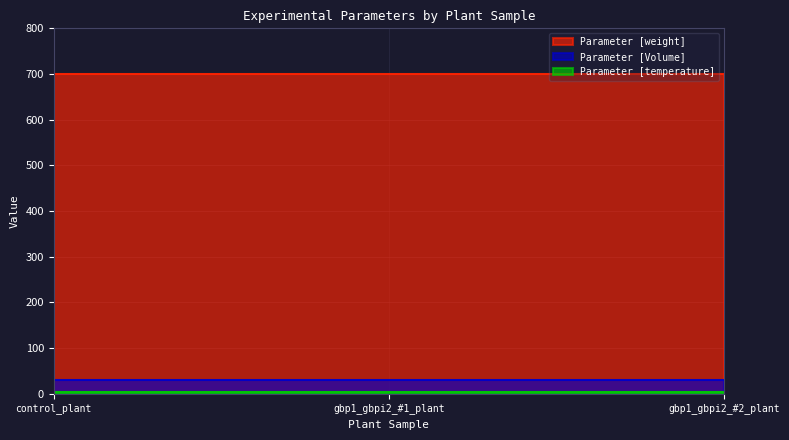

The Parameter [Volume] series shows 49 at gbp1_gbpi2_#1_plant. True or false?

False